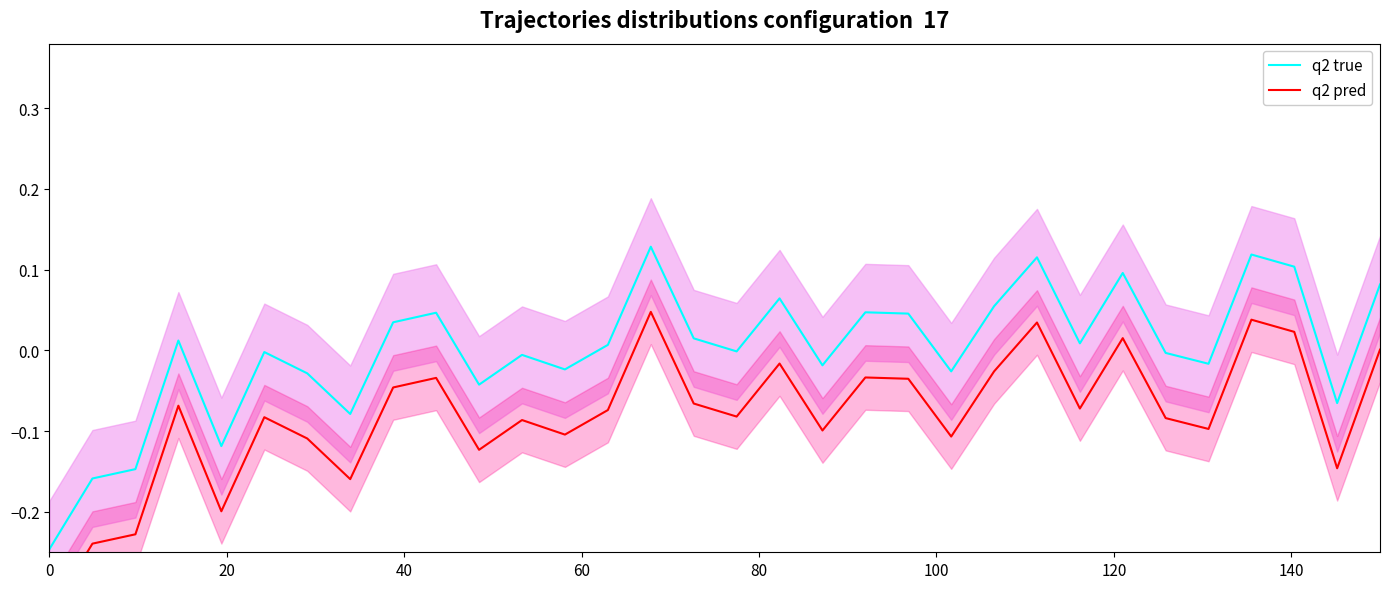

True or false: q2 true and q2 pred intersect in this chart.

False